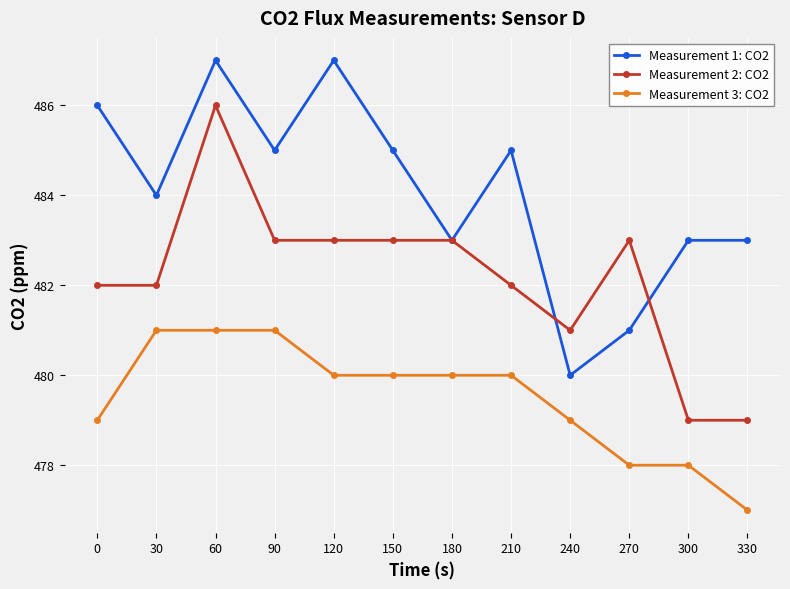

How many data points in Measurement 2: CO2 are less than 483?

6